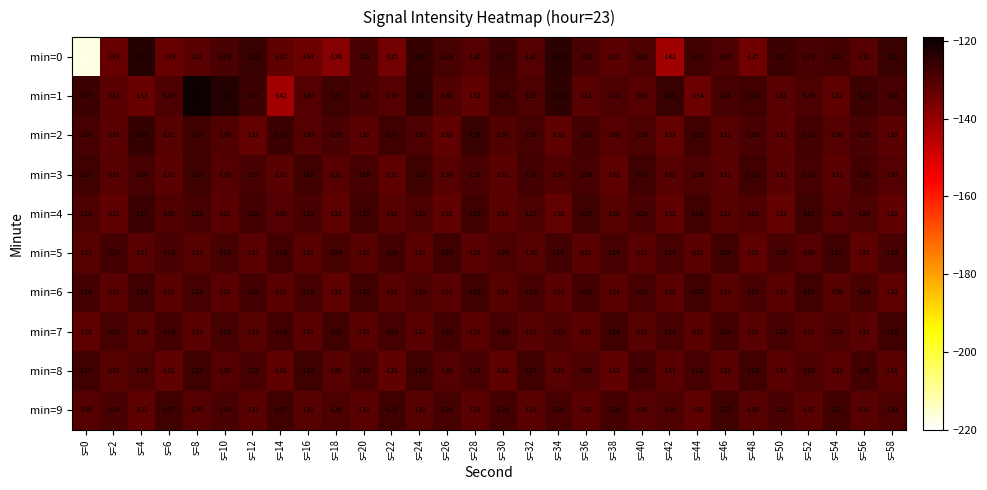

How many distinct data groups are displayed?

10